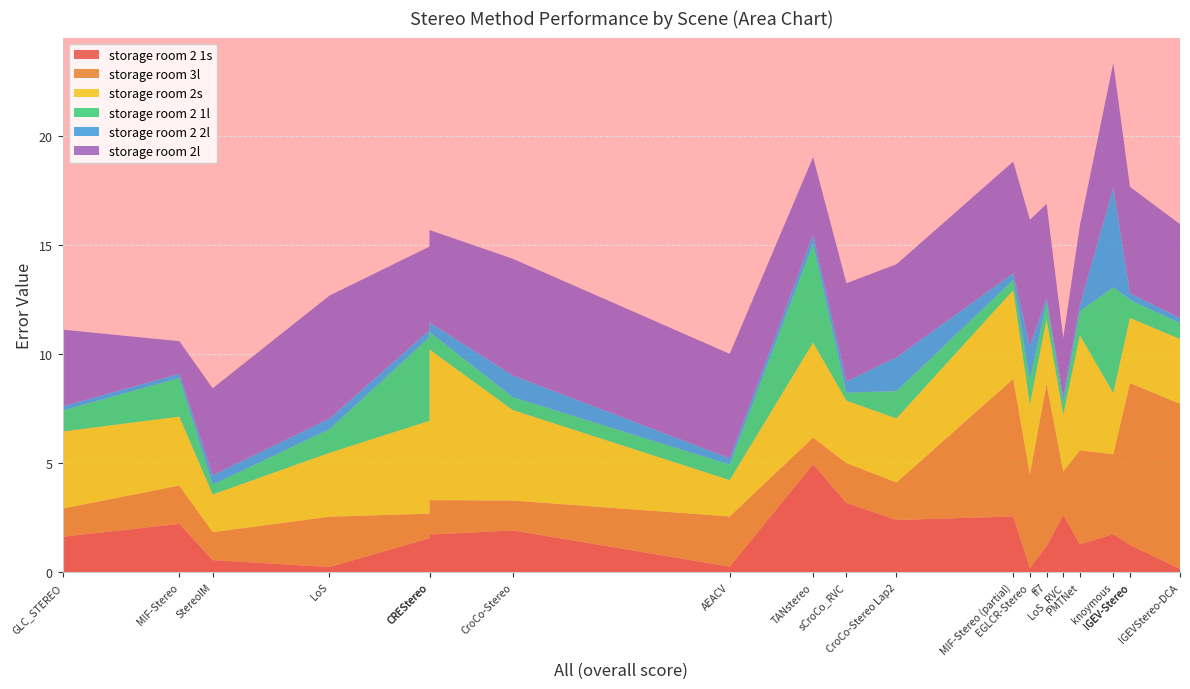

Reading right to left, transcribe all the data shown in this chart.

storage room 2 1s: 0.2	1.2	1.2	1.8	1.3	2.6	1.2	0.2	2.6	2.4	3.2	5.0	0.3	1.9	1.7	1.6	0.2	0.6	2.2	1.6
storage room 3l: 7.6	7.4	7.4	3.7	4.3	2.0	7.4	4.3	6.3	1.7	1.8	1.2	2.3	1.4	1.6	1.1	2.3	1.3	1.8	1.3
storage room 2s: 3.0	3.0	3.0	2.8	5.3	2.6	3.0	3.2	4.1	2.9	2.9	4.4	1.7	4.2	6.9	4.3	2.9	1.7	3.2	3.5
storage room 2 1l: 0.7	0.8	0.8	4.8	1.1	0.6	0.8	1.1	0.5	1.2	0.4	4.5	0.7	0.6	0.8	3.8	1.1	0.5	1.8	1.0
storage room 2 2l: 0.2	0.3	0.3	4.6	0.3	0.3	0.2	1.5	0.3	1.6	0.5	0.4	0.3	1.0	0.4	0.3	0.5	0.4	0.2	0.2
storage room 2l: 4.3	4.9	4.9	5.7	3.7	2.7	4.3	5.8	5.1	4.3	4.5	3.6	4.8	5.3	4.2	3.8	5.6	4.0	1.5	3.5